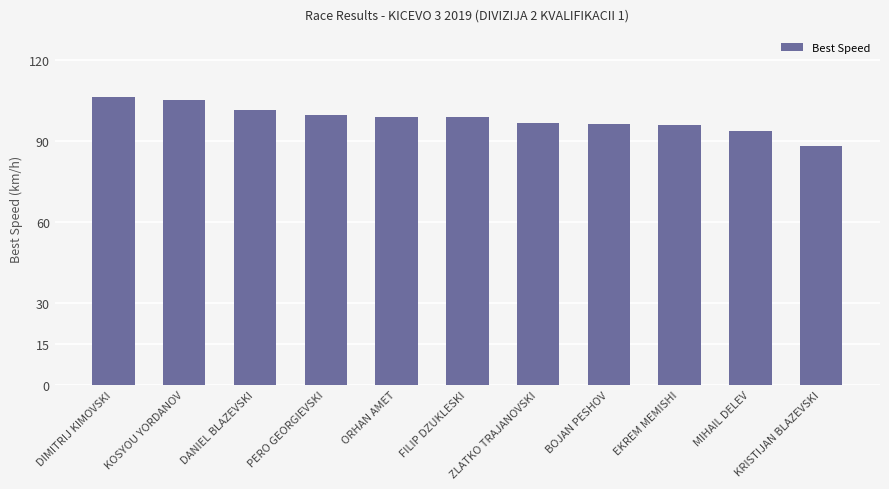

What is the label of the 1st bar from the right?

KRISTIJAN BLAZEVSKI